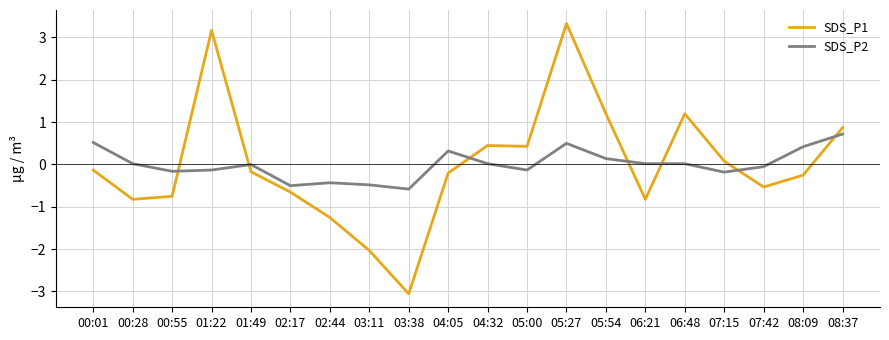

At which category is the sum across all series the highest?

05:27